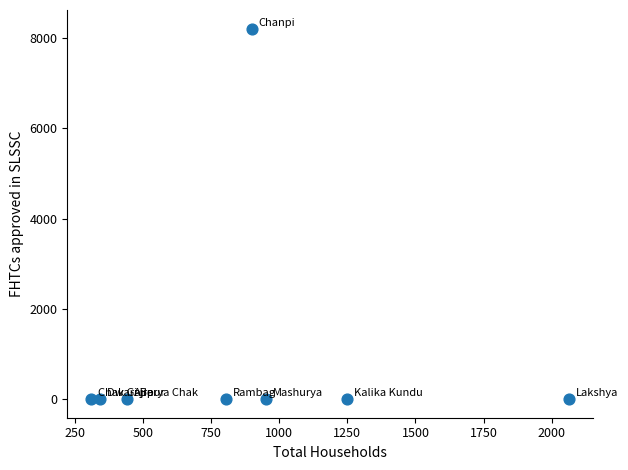

What is the average X value?

883